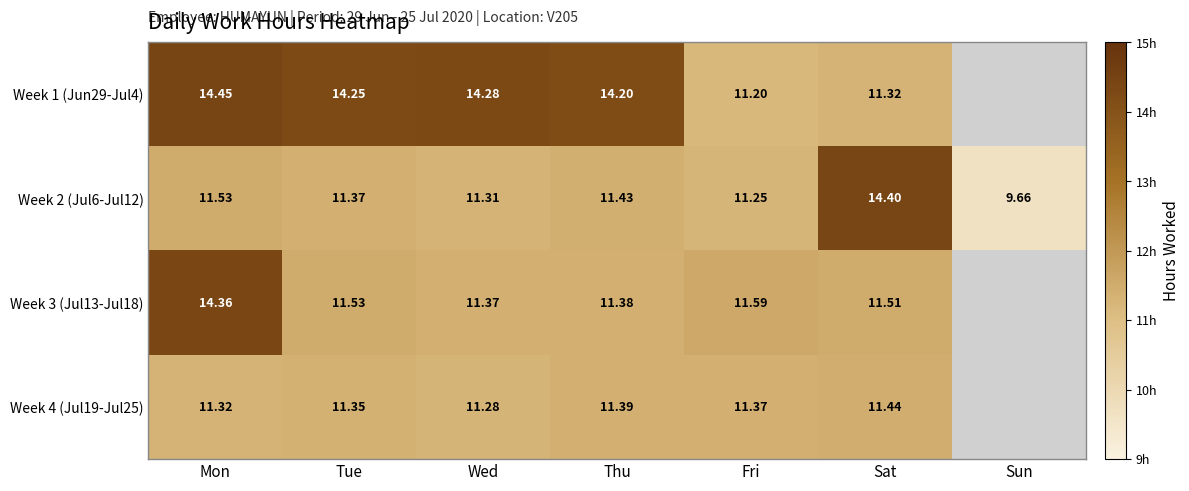

At which category is the sum across all series the highest?

Mon